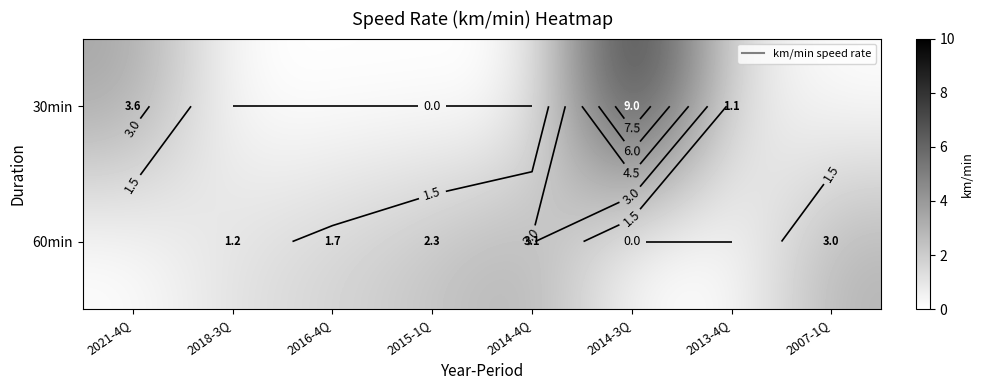

What is the sum of all 60min values?

11.3